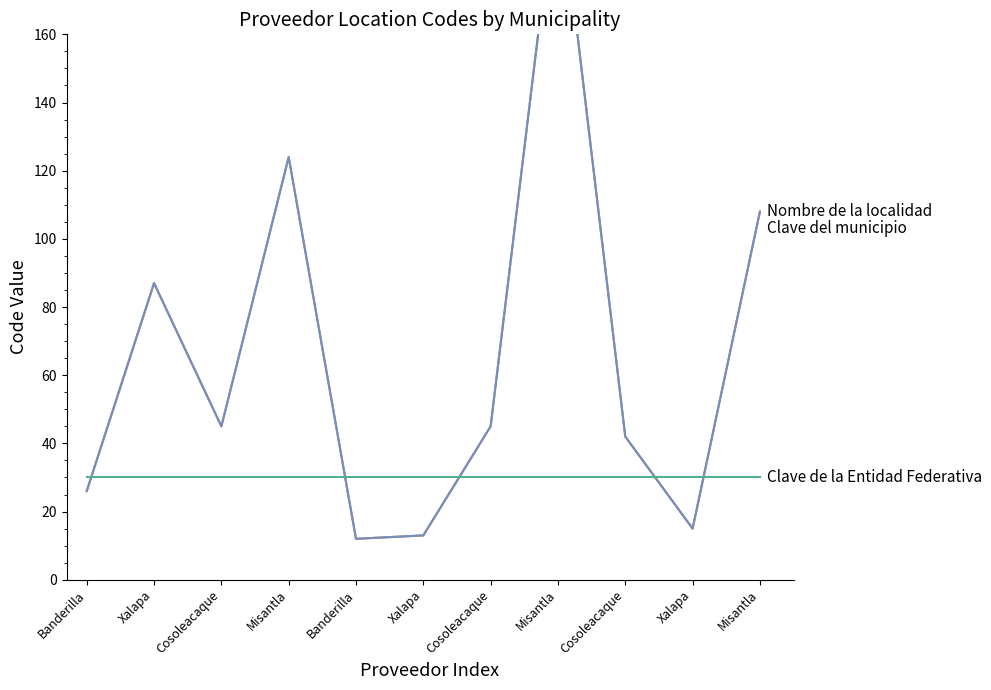

At how many categories does at least one series exceed 14?

11